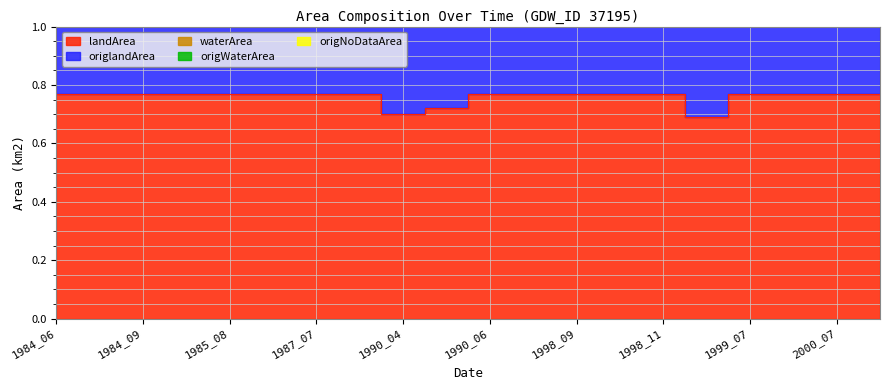

True or false: origlandArea and landArea intersect in this chart.

False